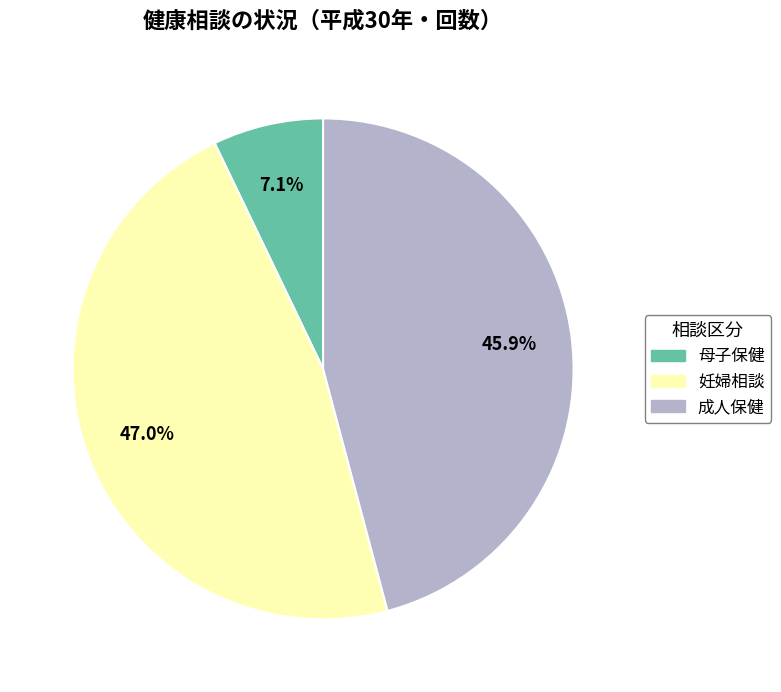

To the nearest percent, what is the average slice percentage?

33%